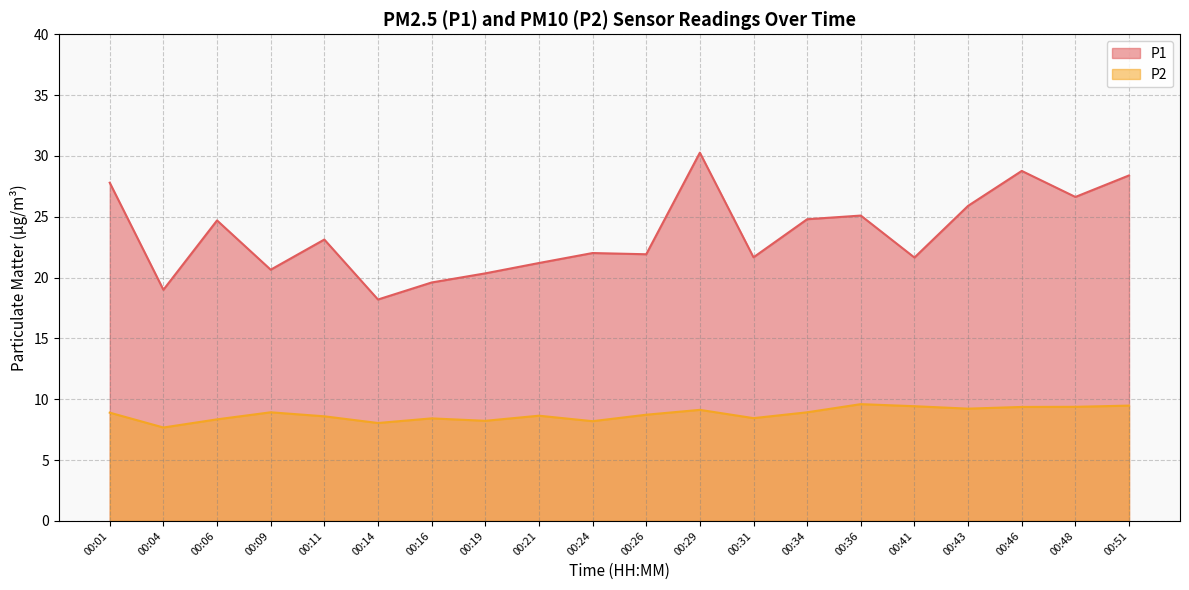

What are all the series names shown in the legend?

P1, P2